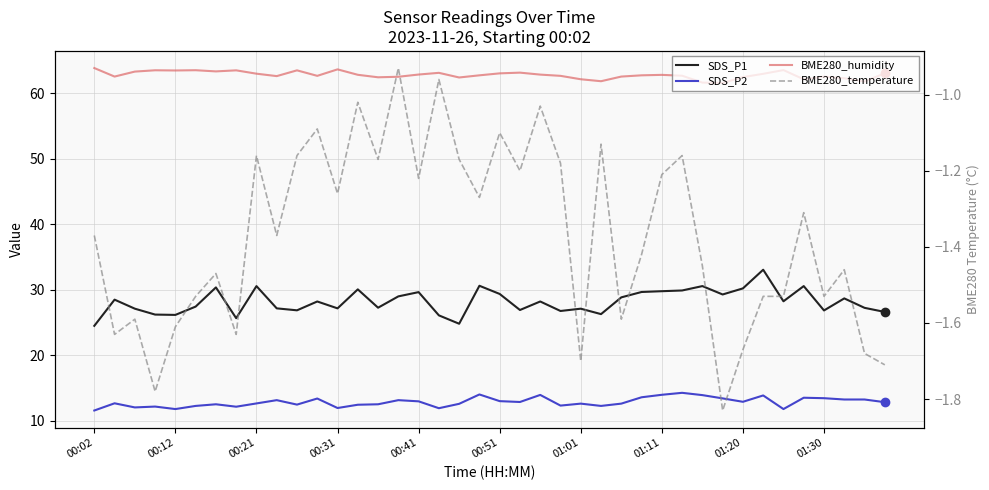

What is the difference between the second highest and minimum values in the BME280_temperature series?

0.9